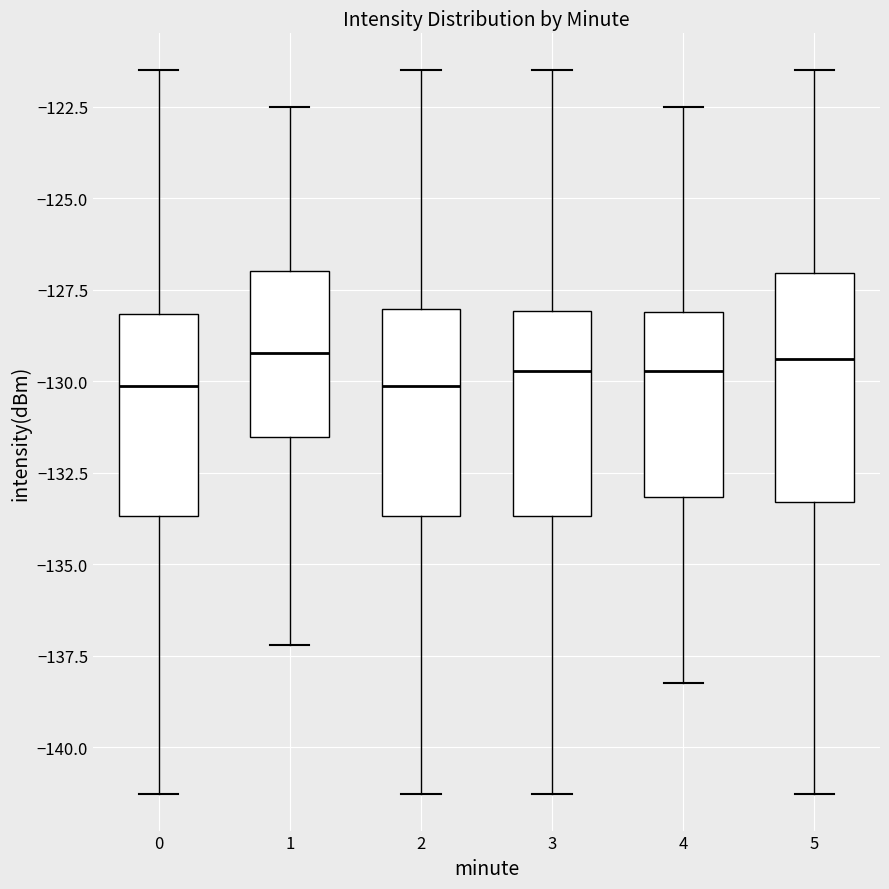

Reading left to right, transcribe this box plot: for each box, give where its median line is, the range the box spans, and where its two whiskers end, as read against the y-axis. The values are not printed on the chart, so give them approximately, as read against the axis.

0: median -130.0, box -133.5 to -128.0, whiskers -141.5 to -121.5
1: median -129.0, box -131.5 to -127.0, whiskers -137.0 to -122.5
2: median -130.0, box -133.5 to -128.0, whiskers -141.5 to -121.5
3: median -129.5, box -133.5 to -128.0, whiskers -141.5 to -121.5
4: median -129.5, box -133.0 to -128.0, whiskers -138.0 to -122.5
5: median -129.5, box -133.5 to -127.0, whiskers -141.5 to -121.5